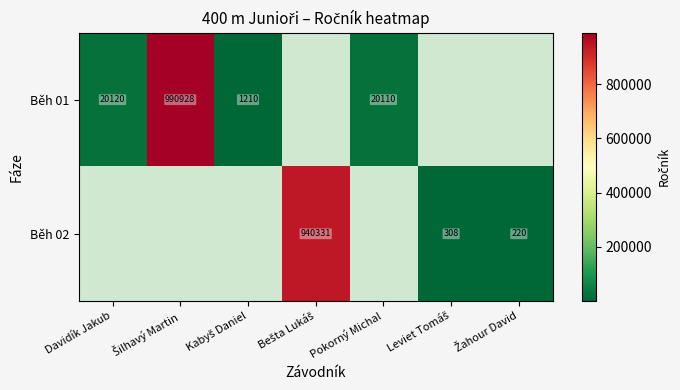

Is the value of Běh 02 at Bešta Lukáš greater than the value of Běh 01 at Šilhavý Martin?

No